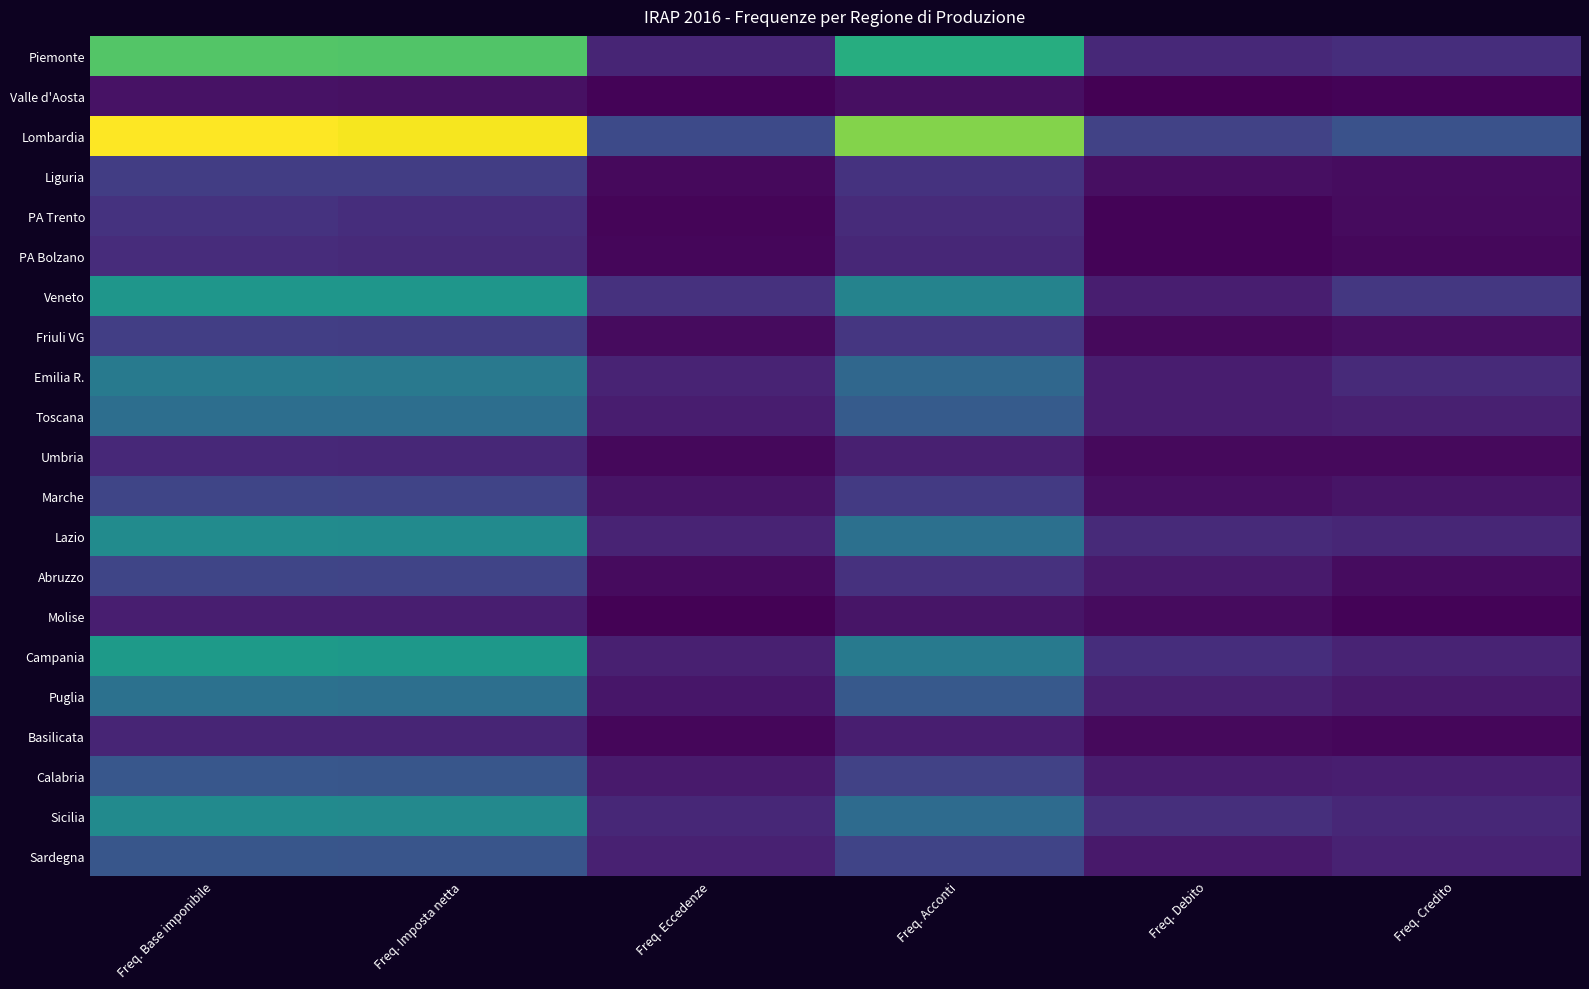

Between Freq. Acconti and Freq. Eccedenze, which is larger?

Freq. Acconti